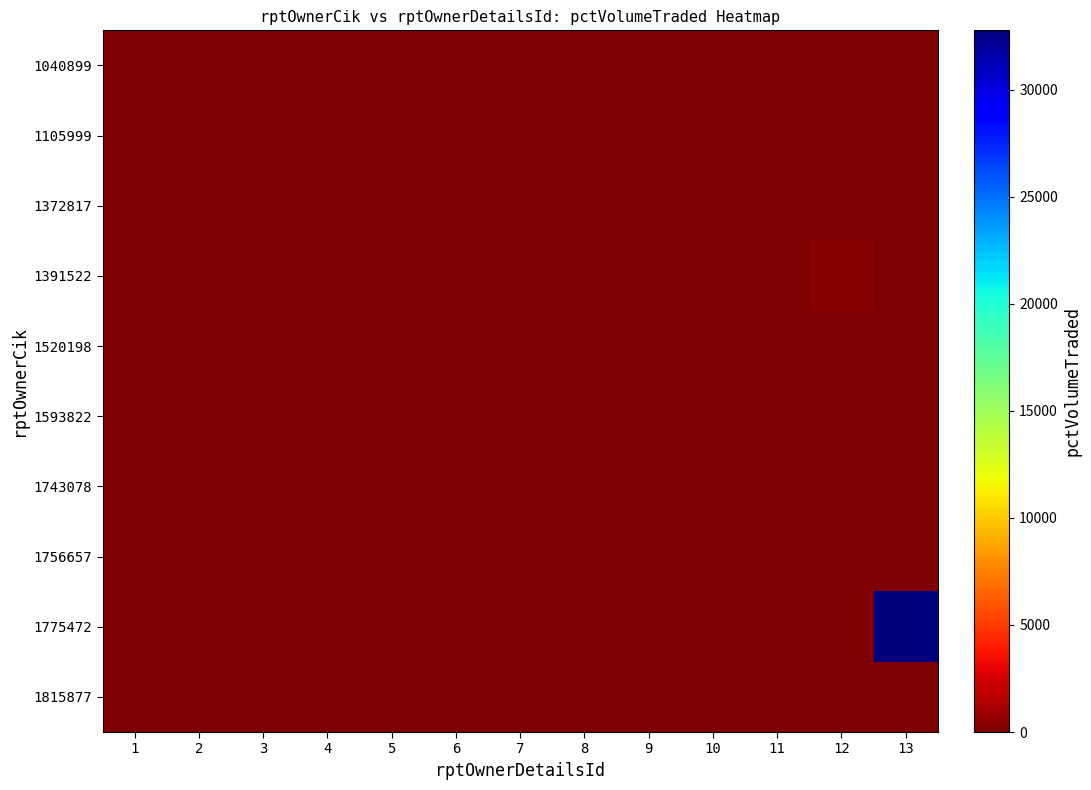

Reading left to right, list all the values displayed in this chart.

1040899: 1=0	2=0	3=0	4=0	5=0	6=0	7=0	8=0	9=0	10=0	11=0	12=0	13=24
1105999: 1=0	2=0	3=0	4=11	5=0	6=1	7=3	8=5	9=20	10=34	11=2	12=5	13=10
1372817: 1=0	2=0	3=0	4=0	5=0	6=0	7=0	8=0	9=0	10=0	11=0	12=50	13=0
1391522: 1=0	2=0	3=0	4=0	5=0	6=0	7=19	8=89	9=0	10=0	11=1	12=324	13=68
1520198: 1=0	2=2	3=7	4=0	5=0	6=0	7=0	8=4	9=4	10=0	11=0	12=0	13=0
1593822: 1=0	2=0	3=0	4=0	5=0	6=0	7=0	8=0	9=1	10=0	11=0	12=2	13=0
1743078: 1=0	2=0	3=0	4=0	5=0	6=0	7=0	8=0	9=50	10=0	11=0	12=0	13=0
1756657: 1=0	2=0	3=0	4=0	5=0	6=0	7=0	8=0	9=0	10=0	11=47	12=60	13=0
1775472: 1=0	2=0	3=0	4=0	5=0	6=0	7=0	8=0	9=0	10=0	11=0	12=0	13=32767
1815877: 1=0	2=0	3=1	4=0	5=0	6=0	7=0	8=0	9=0	10=0	11=0	12=0	13=0